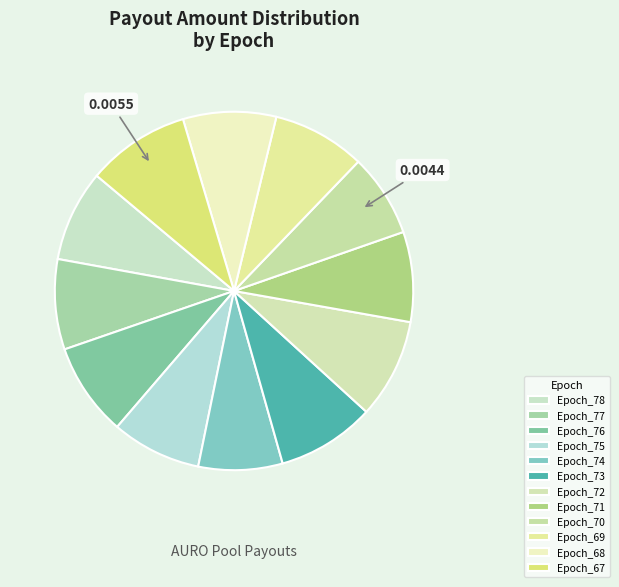

Rank the categories by value from highest to lowest.

Epoch_67, Epoch_72, Epoch_73, Epoch_76, Epoch_68, Epoch_69, Epoch_78, Epoch_77, Epoch_71, Epoch_75, Epoch_74, Epoch_70